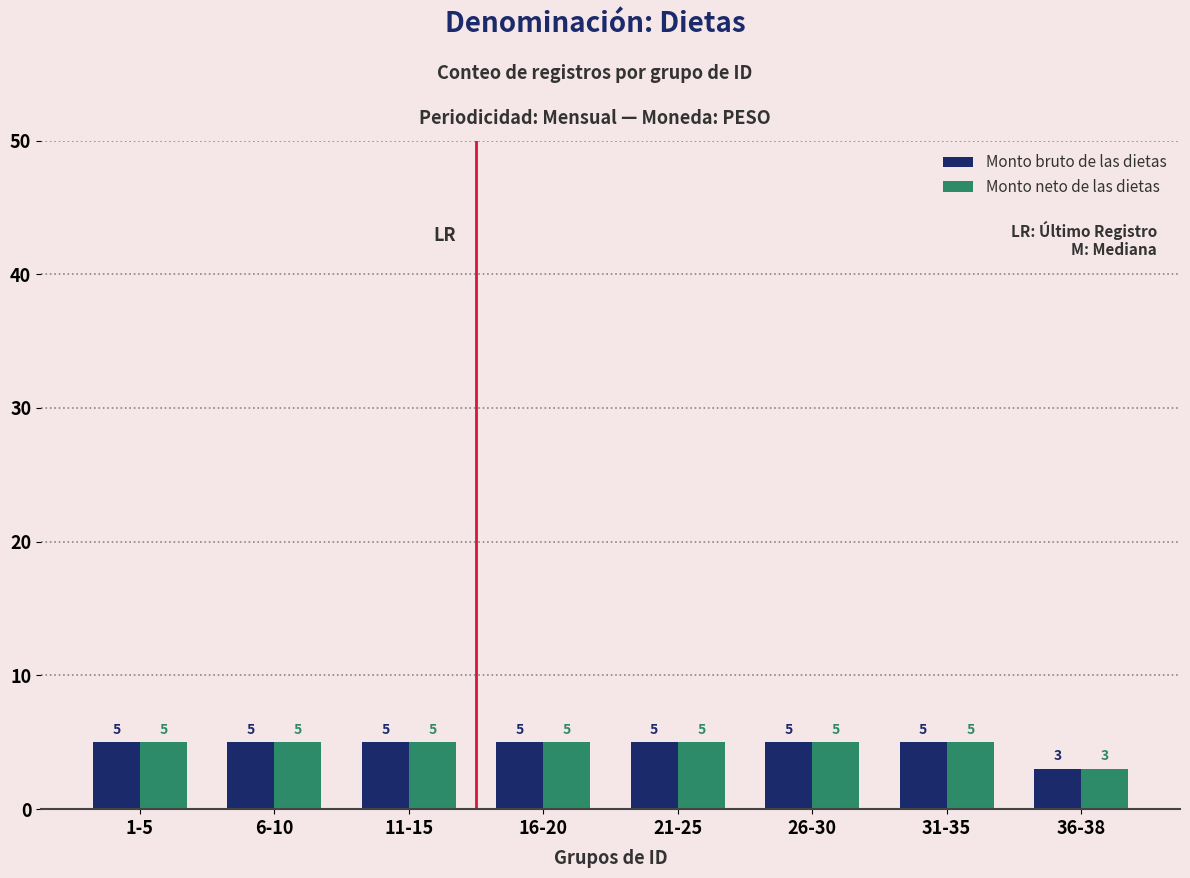

What are all the series names shown in the legend?

Monto bruto de las dietas, Monto neto de las dietas